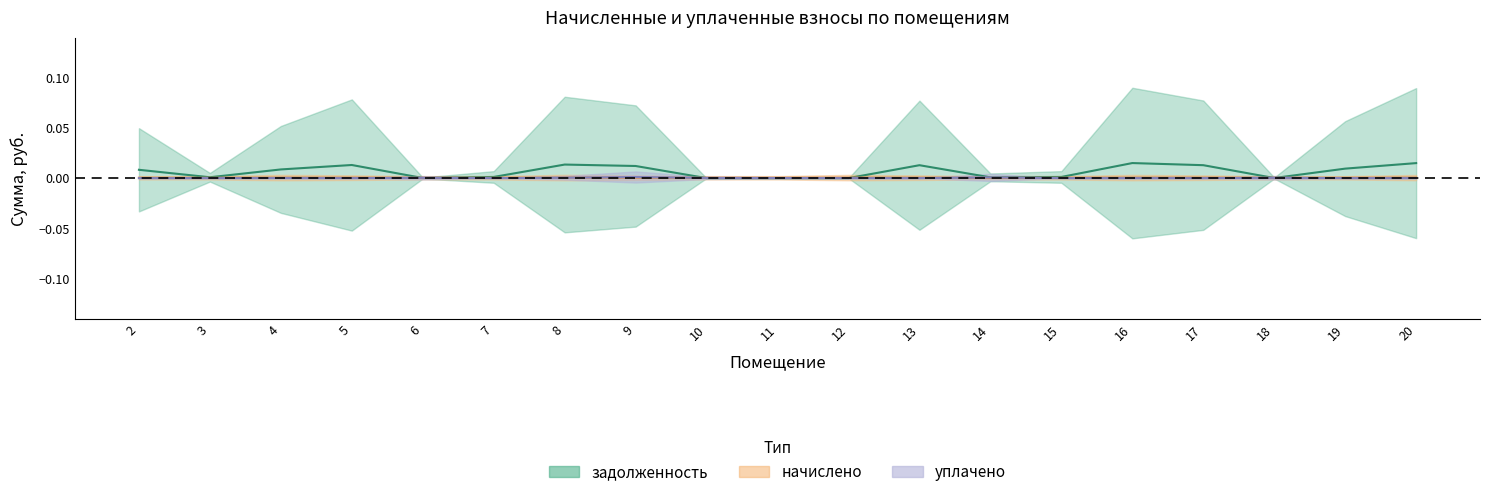

Count the начислено values in the range 0 to 1.

19